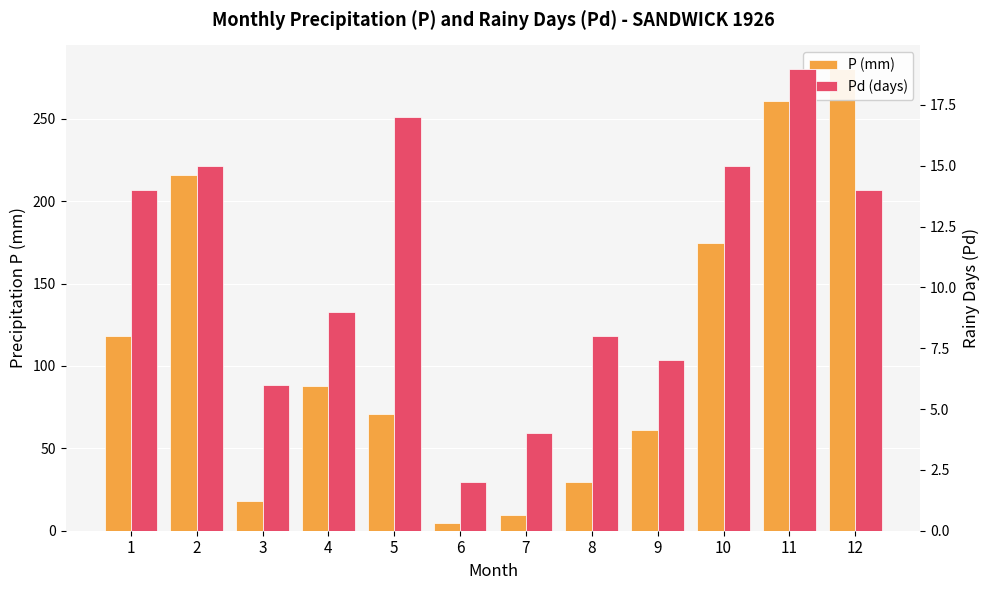

What is the difference between the second highest and second lowest values in the Pd (days) series?

13.0